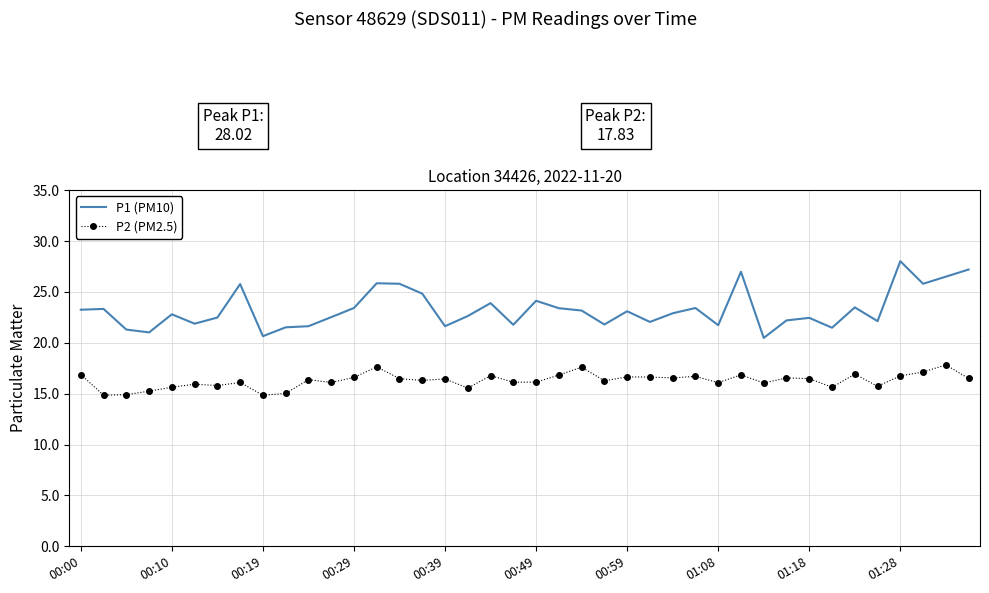

What is the maximum value for P1 (PM10)?

28.0